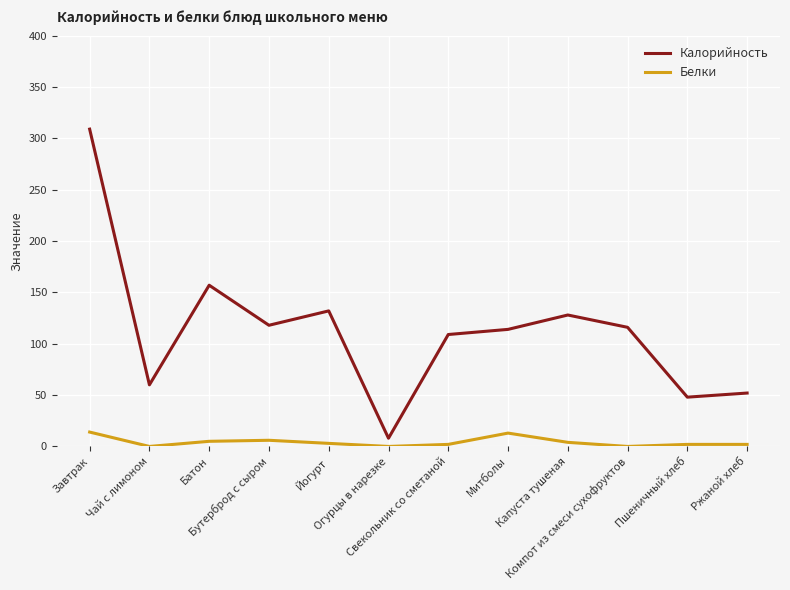

What is the difference between the Калорийность values at Компот из смеси сухофруктов and Бутерброд с сыром?

2